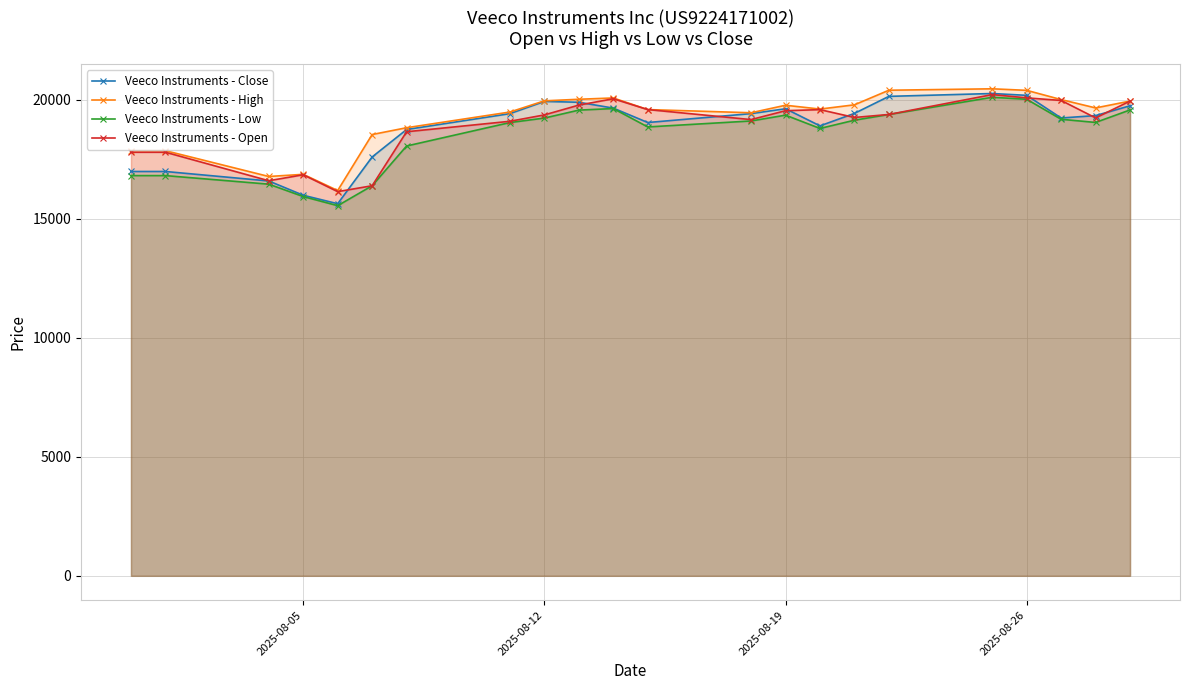

True or false: Veeco Instruments - Low and Veeco Instruments - Open cross at least once.

False